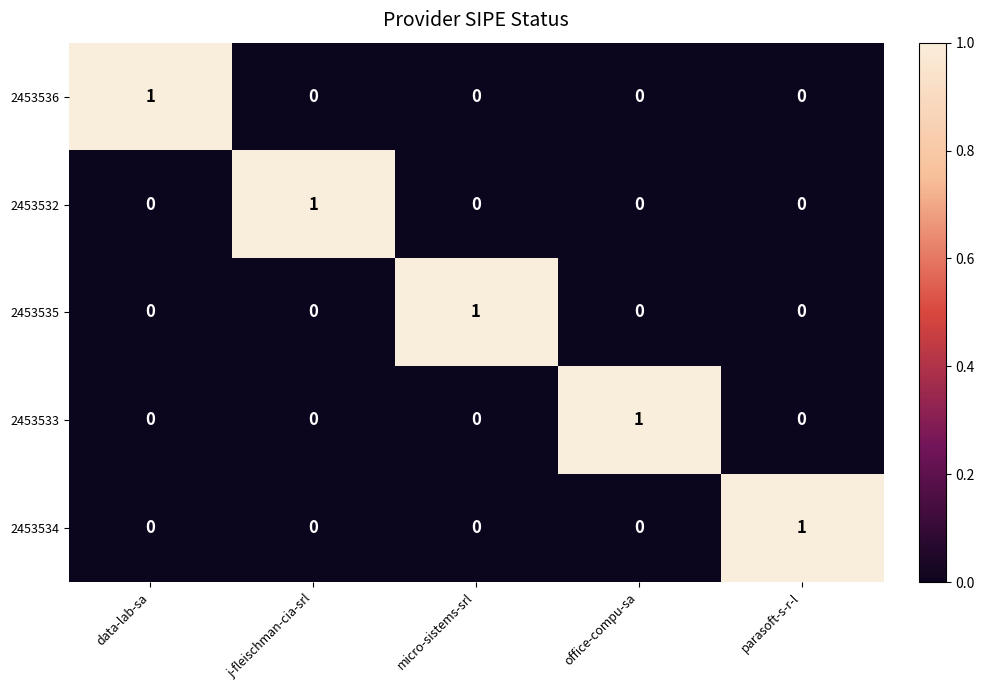

How many 2453534 values are between 0 and 1?

5